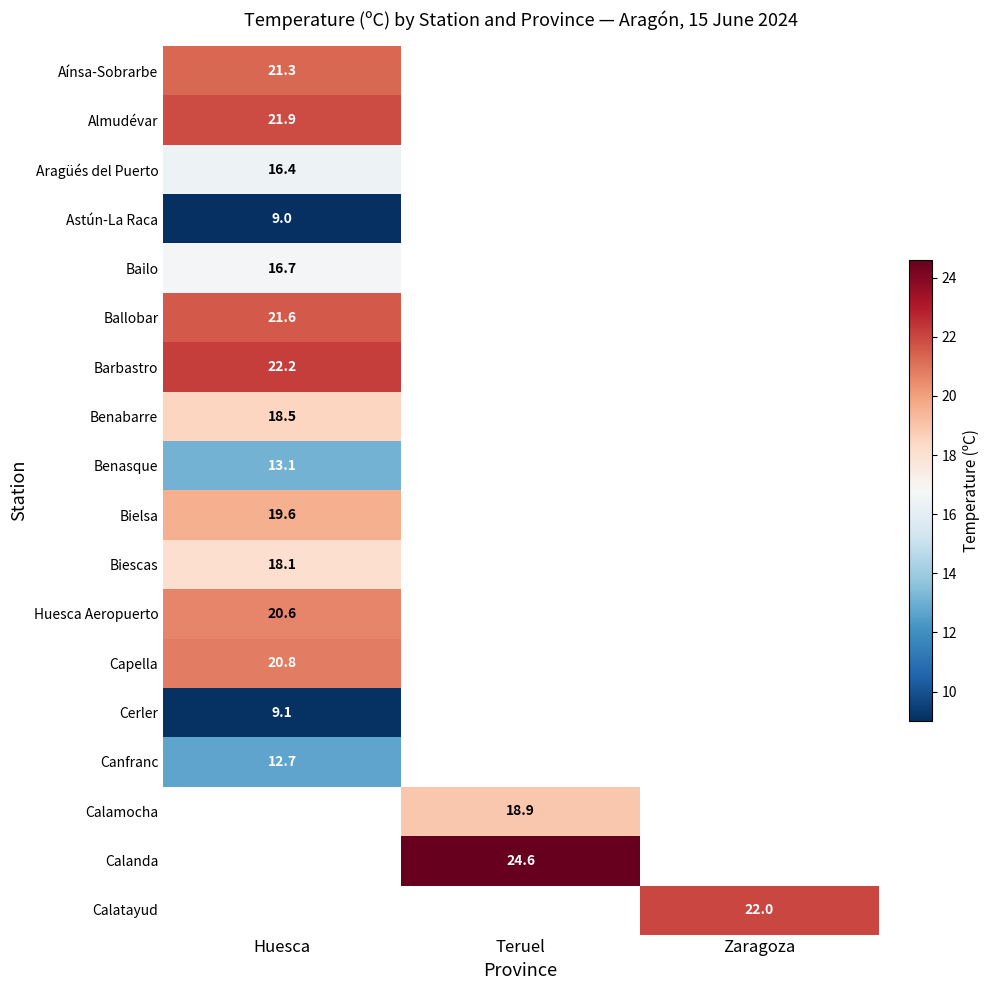

The value of Ballobar at Huesca is 21.6. True or false?

True